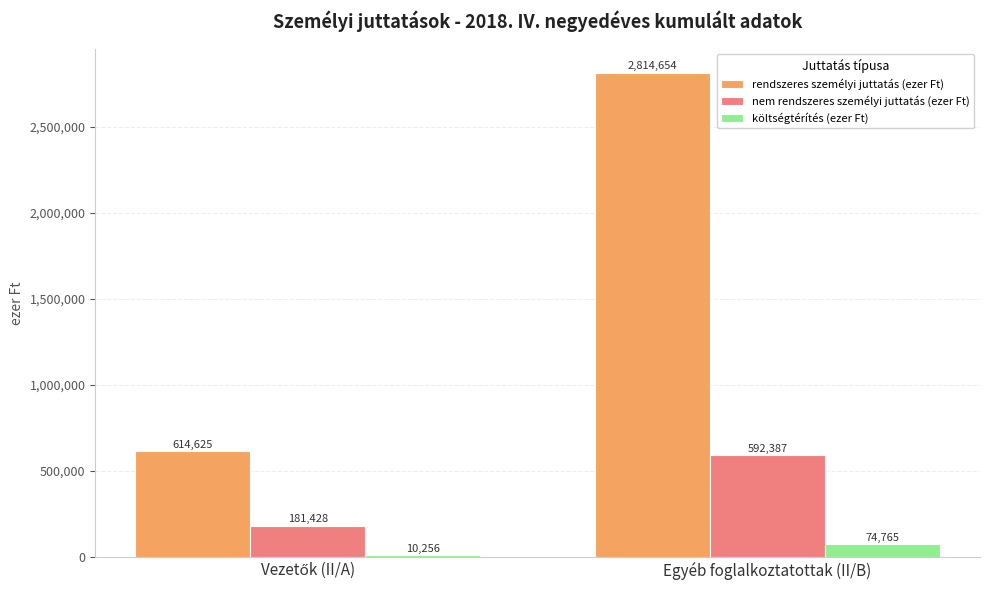

What is the sum of all költségtérítés (ezer Ft) values?

85020.5